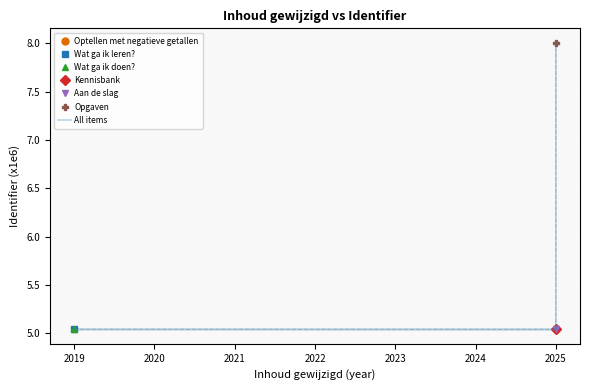

True or false: there are more than 0 points higher than both neighbors.

True